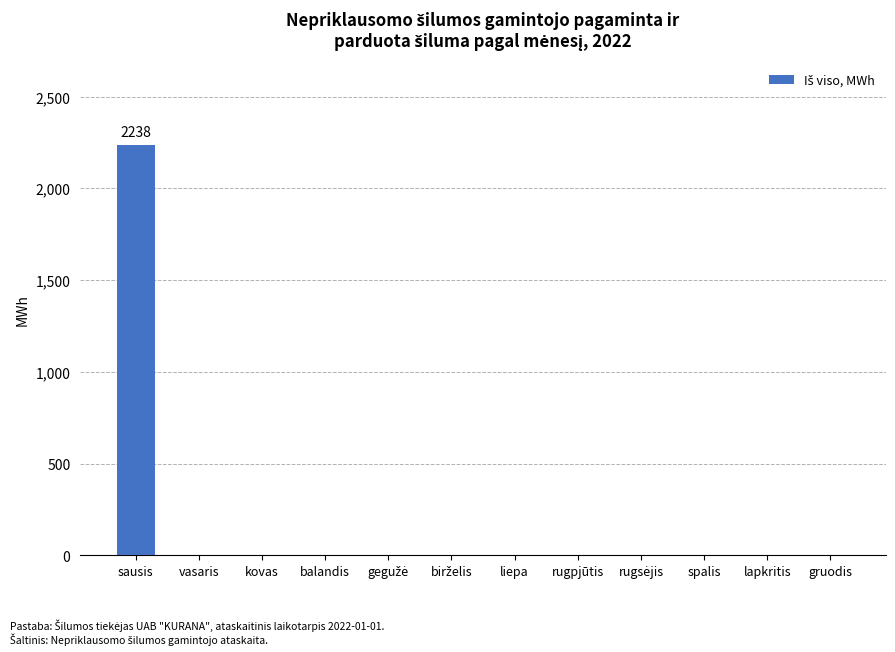

How many values exceed 0?

1